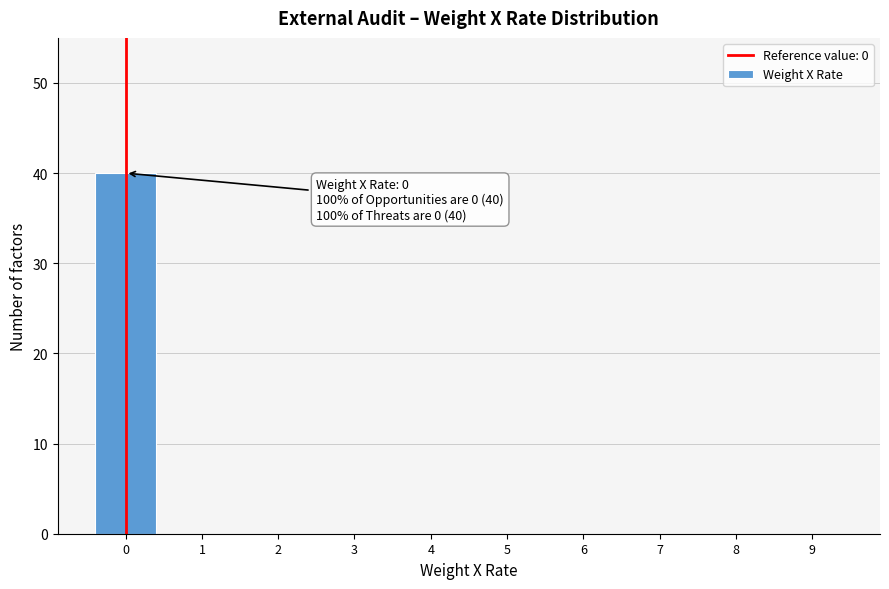

Reading left to right, list all the values displayed in this chart.

0=40	1=0	2=0	3=0	4=0	5=0	6=0	7=0	8=0	9=0